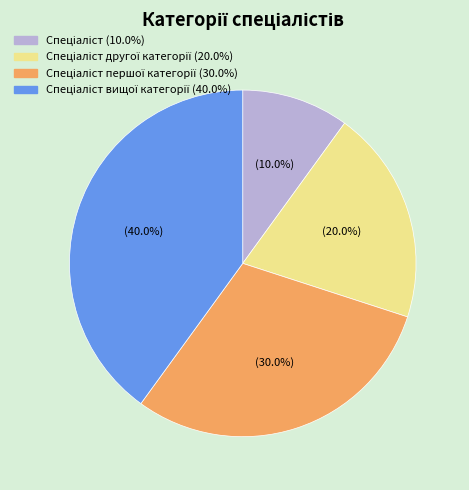

Does any single category account for the majority?

No